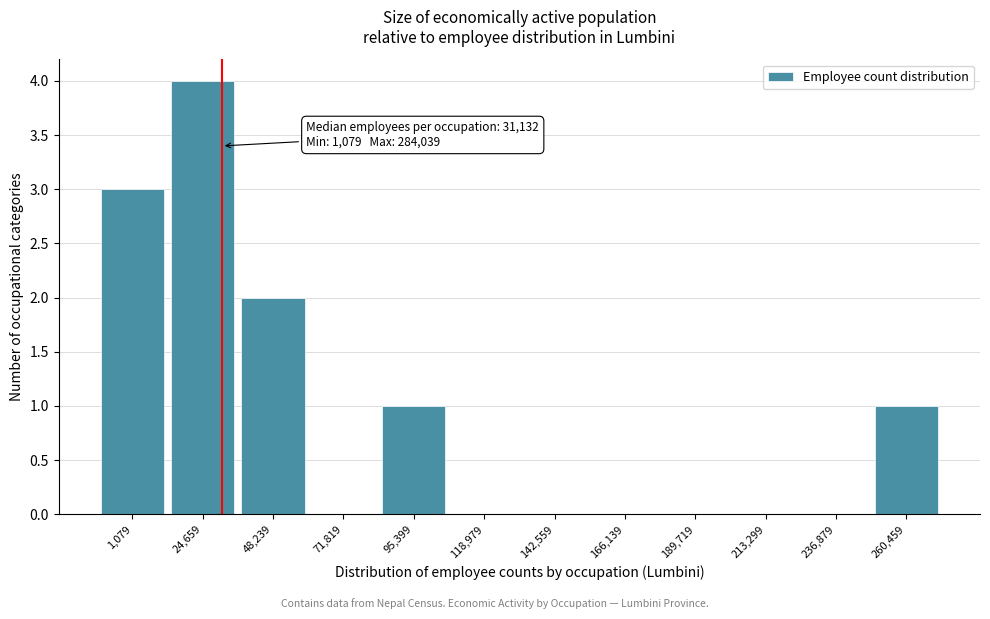

Reading left to right, list all the values displayed in this chart.

1,079=3	24,659=4	48,239=2	71,819=0	95,399=1	118,979=0	142,559=0	166,139=0	189,719=0	213,299=0	236,879=0	260,459=1